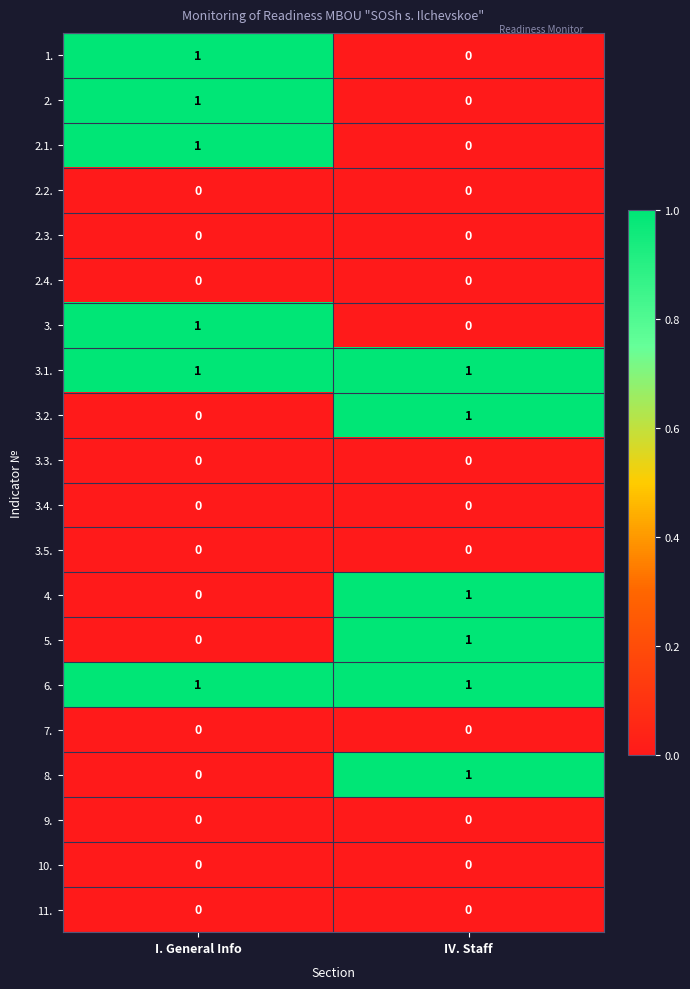

Is the value of 11. at IV. Staff greater than the value of 3. at I. General Info?

No